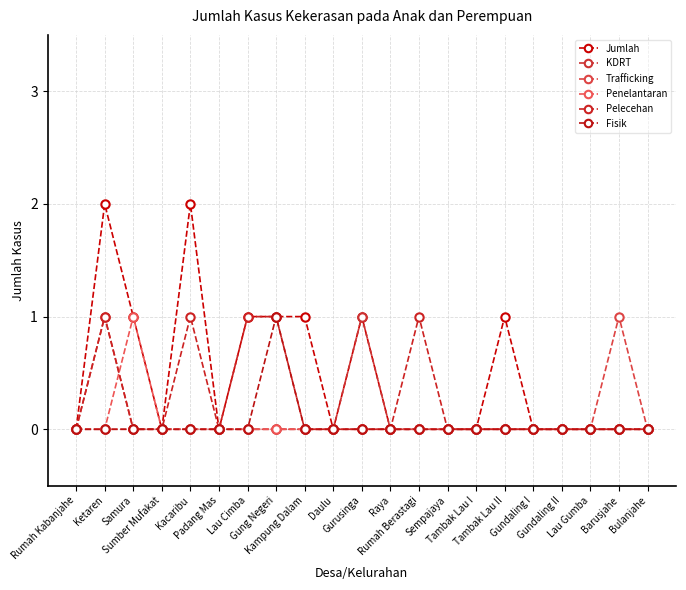

Is it true that Jumlah equals 1 at Rumah Berastagi?

False